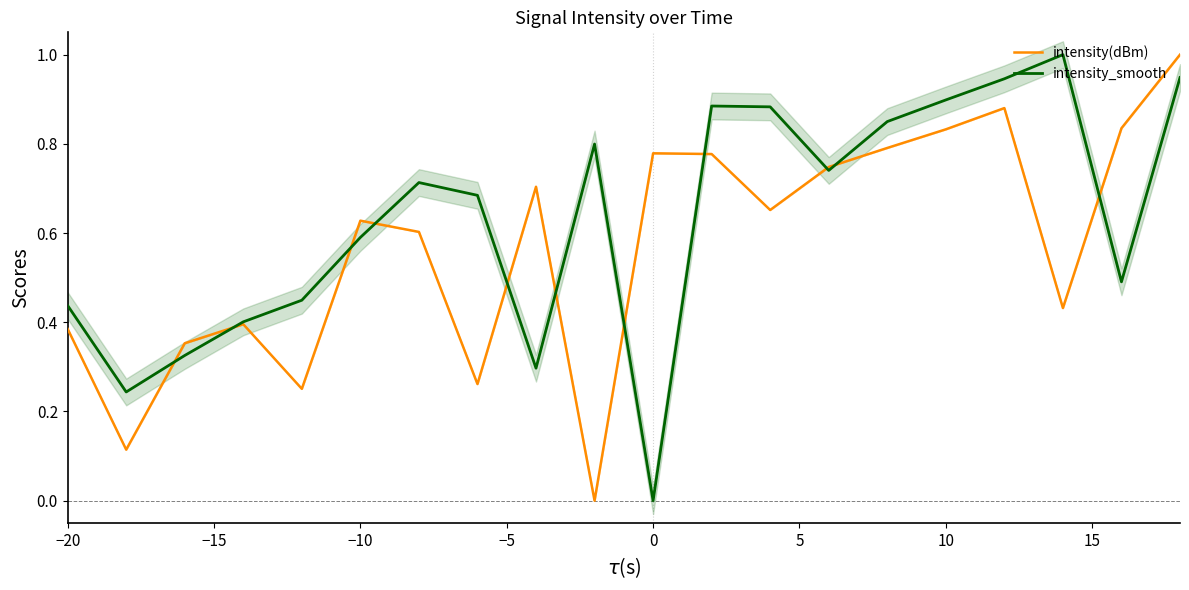

Is it true that intensity_smooth equals 0.9 at 10?

True